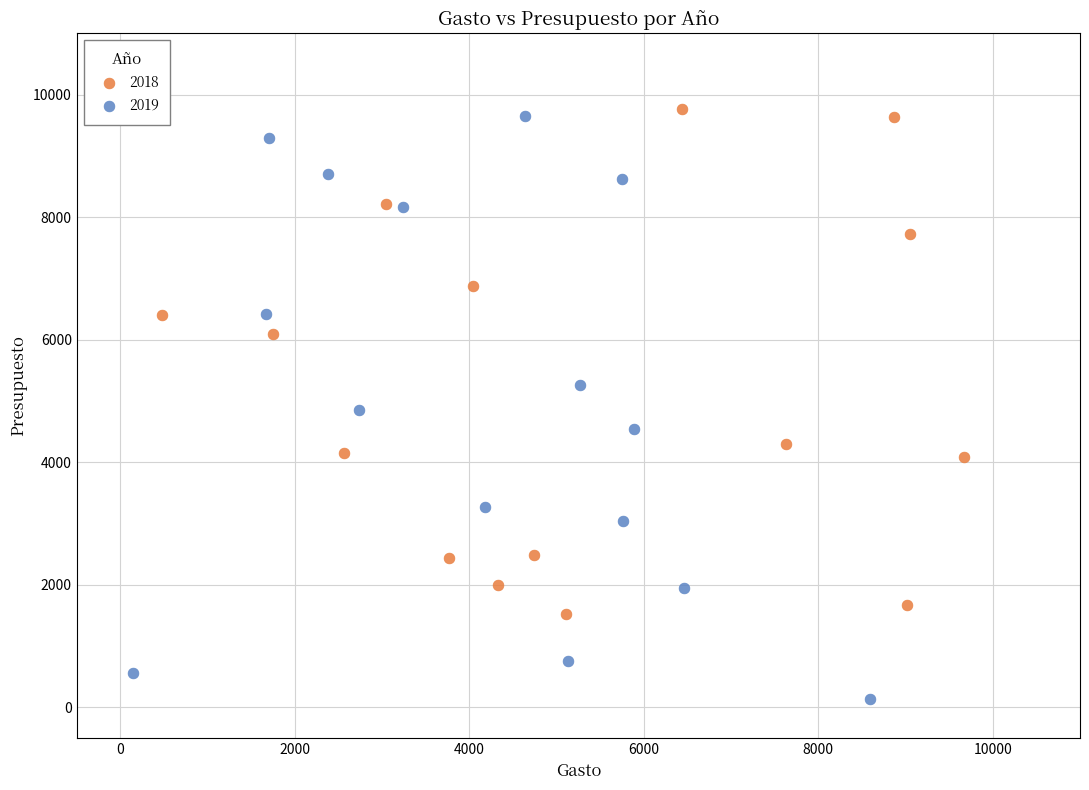

What are all the series names shown in the legend?

2018, 2019